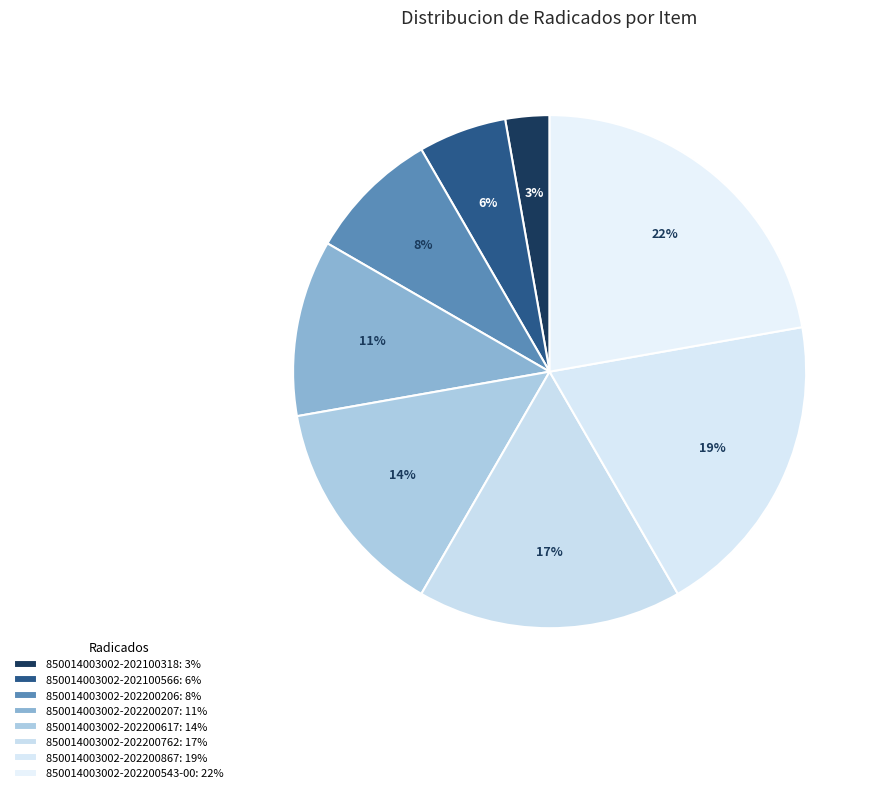

How many segments does this pie chart have?

8